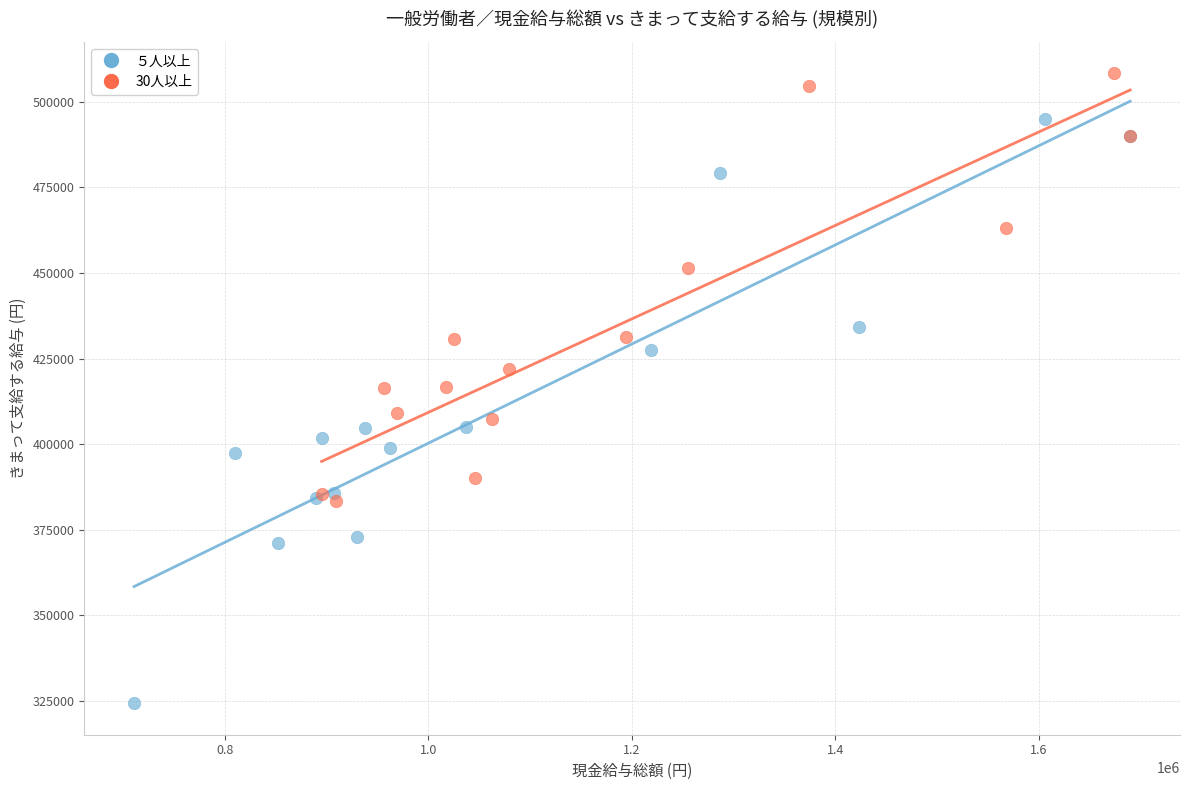

Which series contains the highest Y value?

30人以上